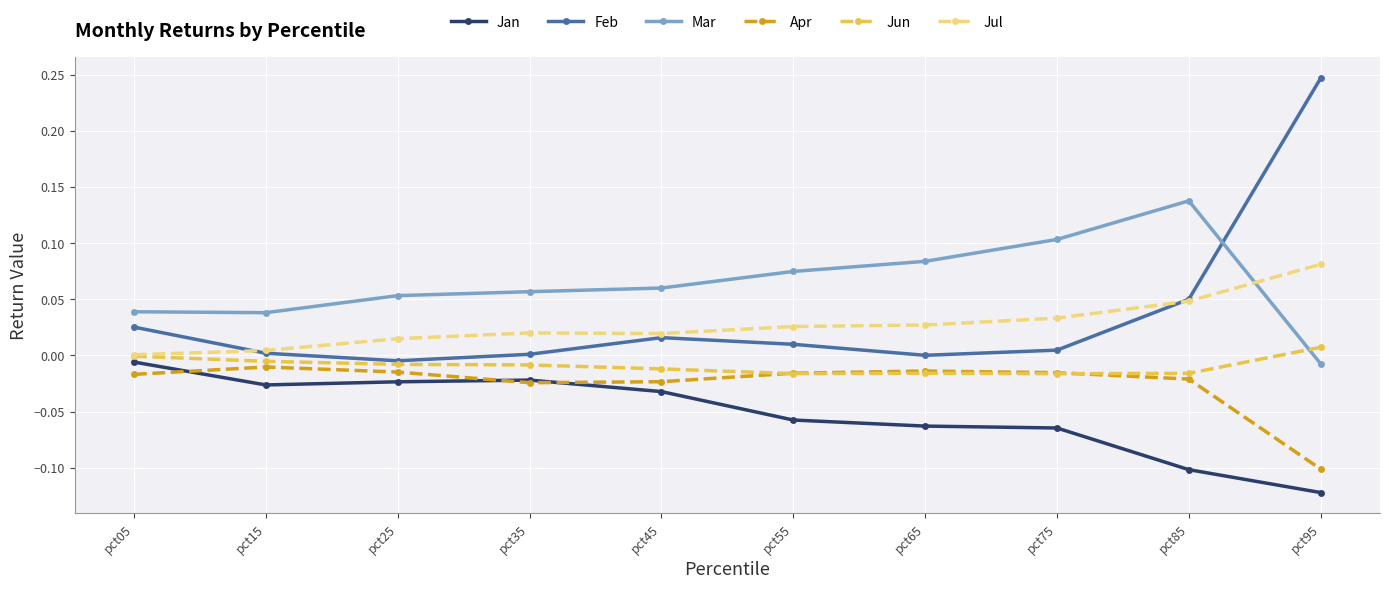

Which series has the widest spread of values?

Feb